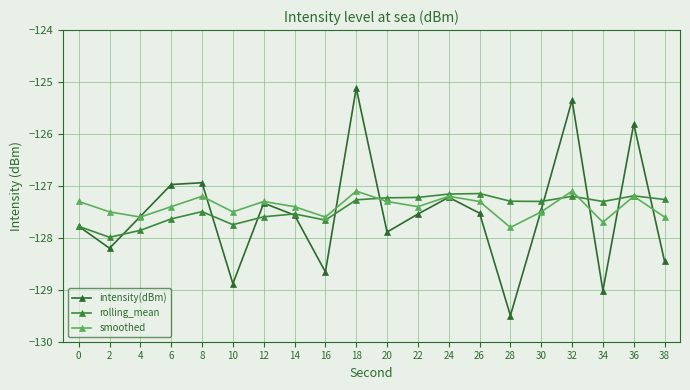

Rank the series by their maximum value, from lowest to highest.

rolling_mean, smoothed, intensity(dBm)